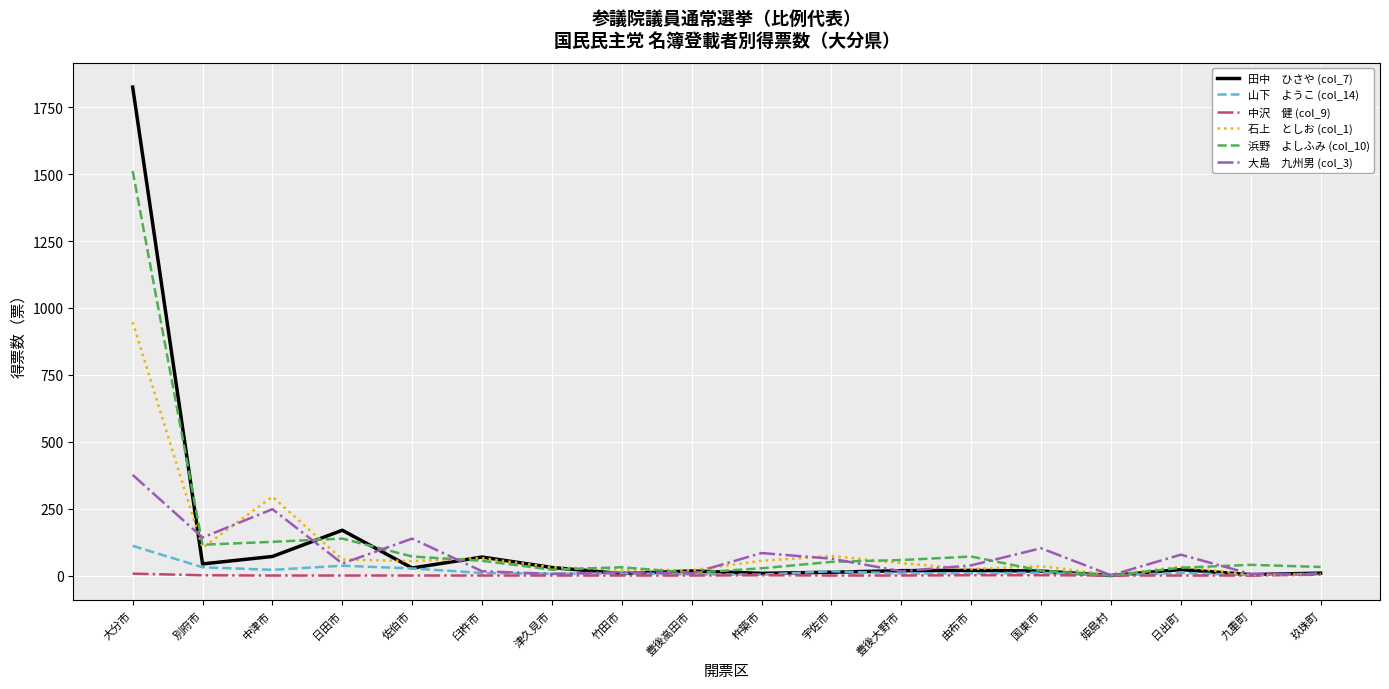

Is this an area chart (filled region under the line)?

No